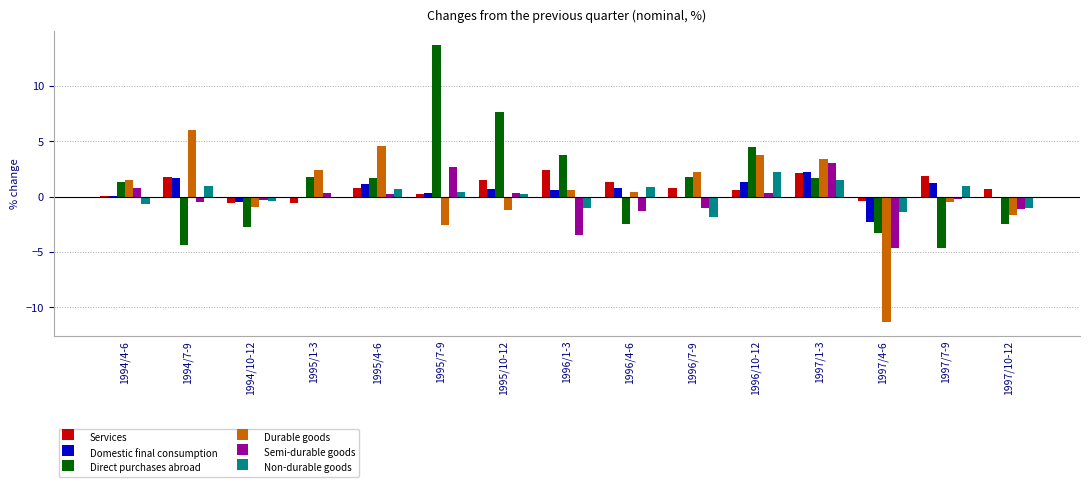

What is the highest value of the Durable goods series?

6.0